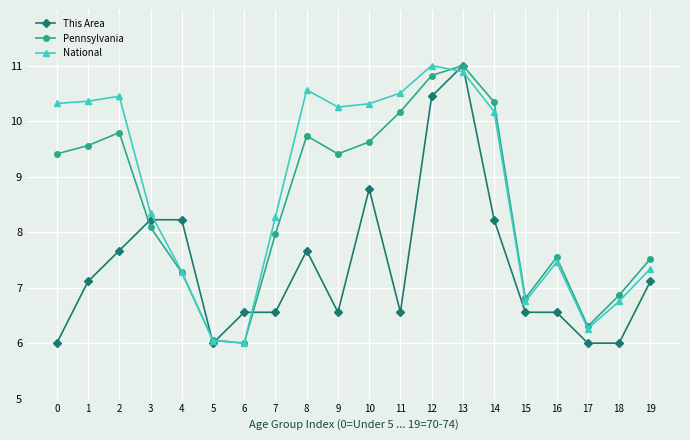

The Pennsylvania series shows 6.8 at 15. True or false?

True